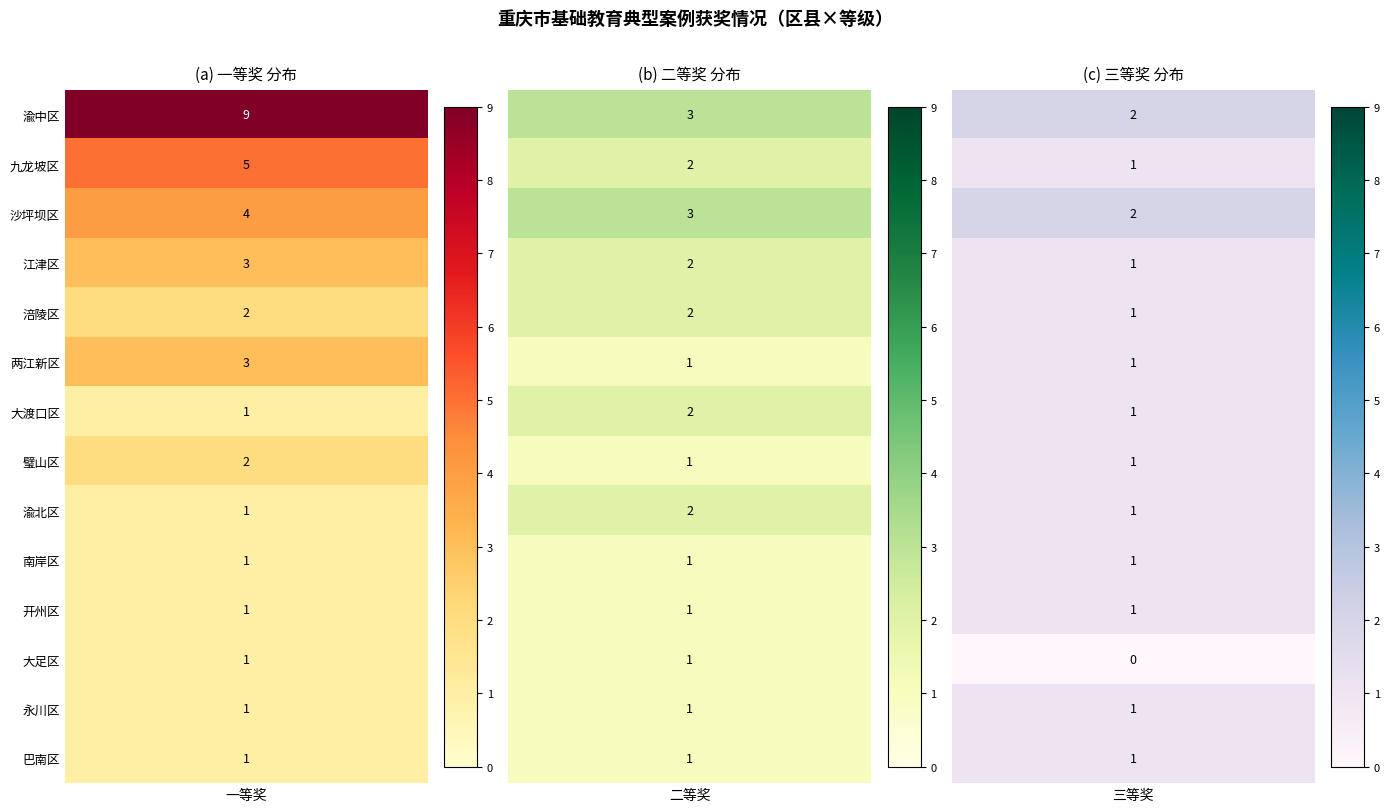

Between 沙坪坝区 and 璧山区, which is larger?

沙坪坝区